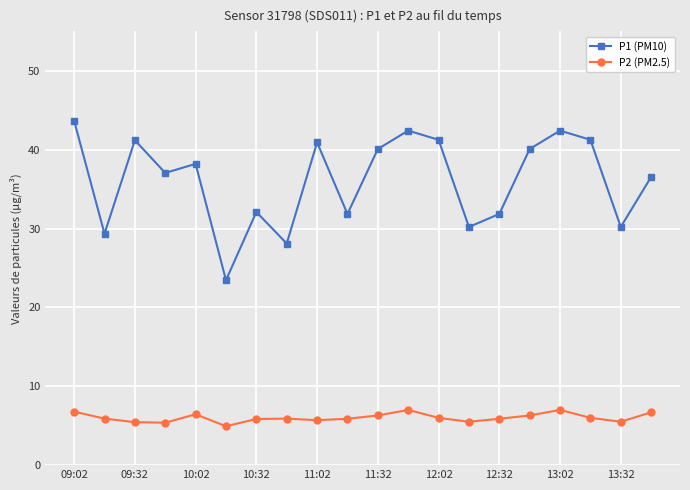

At how many categories does at least one series exceed 16?

20